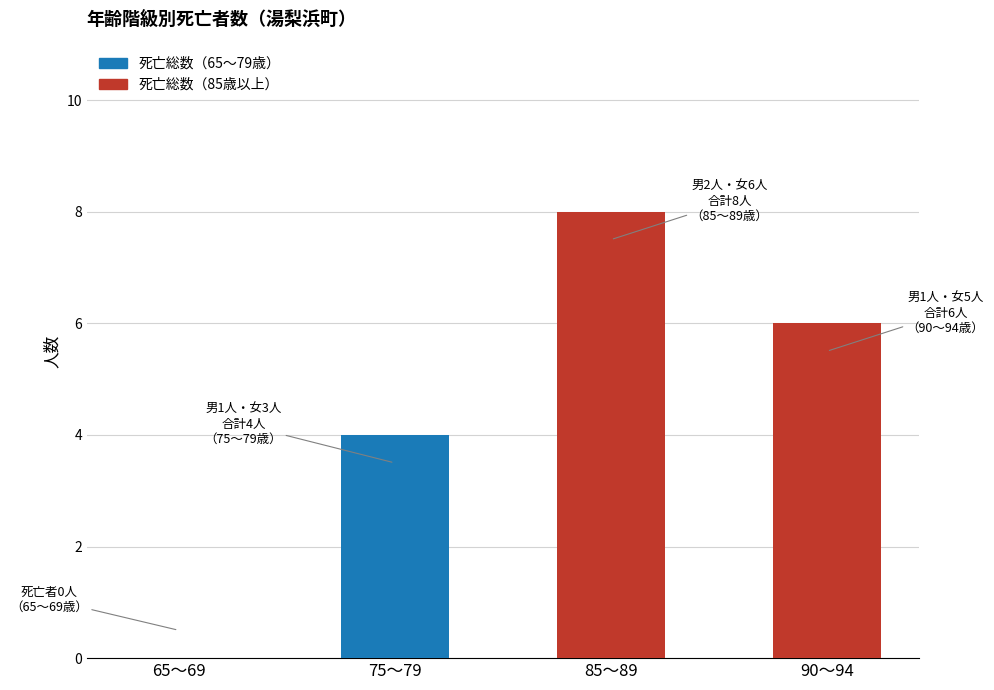

What is the sum of the values at 65～69 and 75～79?

4